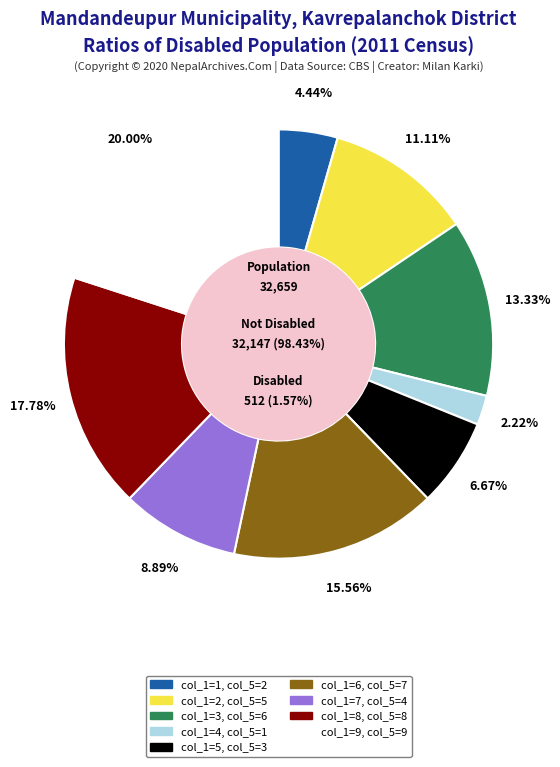

Is it true that 9 is 9% of the pie?

False